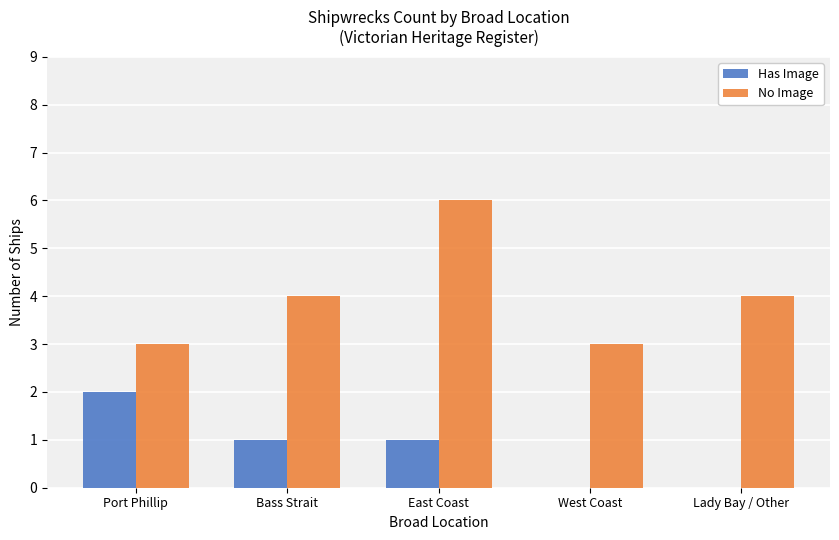

Between East Coast and Lady Bay / Other, which series saw the biggest shift?

No Image